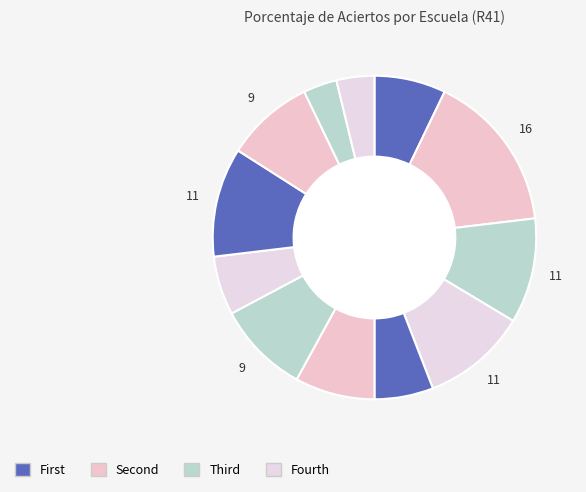

Count the number of slices in the pie.

12